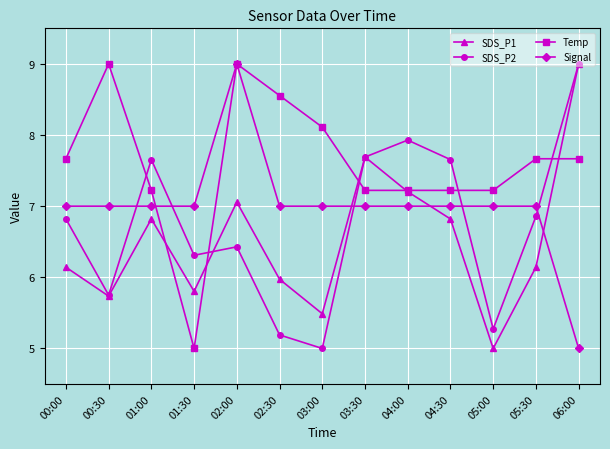

True or false: SDS_P1 and Temp cross at least once.

True